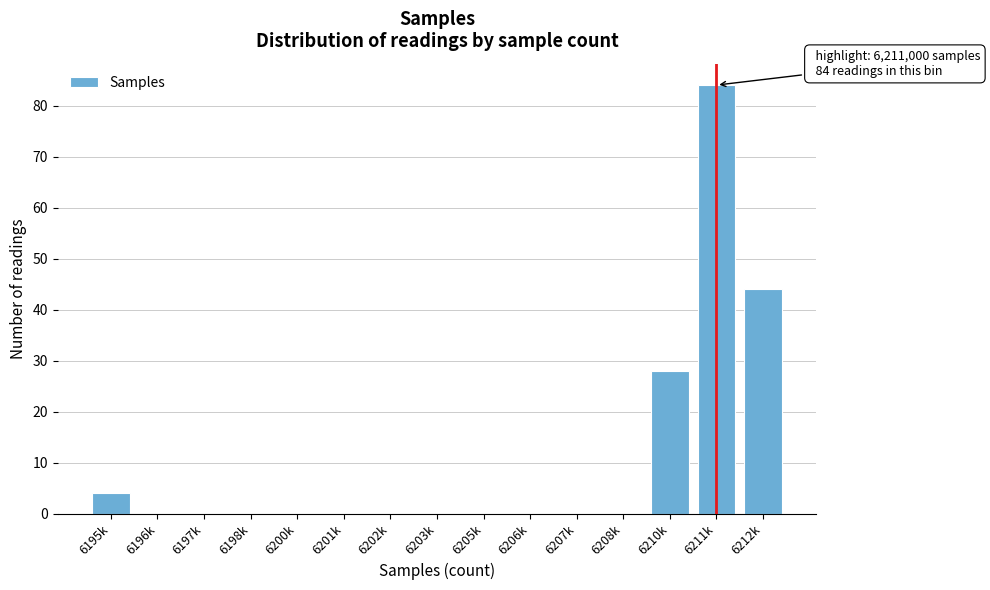

Reading right to left, transcribe all the data shown in this chart.

6212k=44	6211k=84	6210k=28	6208k=0	6207k=0	6206k=0	6205k=0	6203k=0	6202k=0	6201k=0	6200k=0	6198k=0	6197k=0	6196k=0	6195k=4